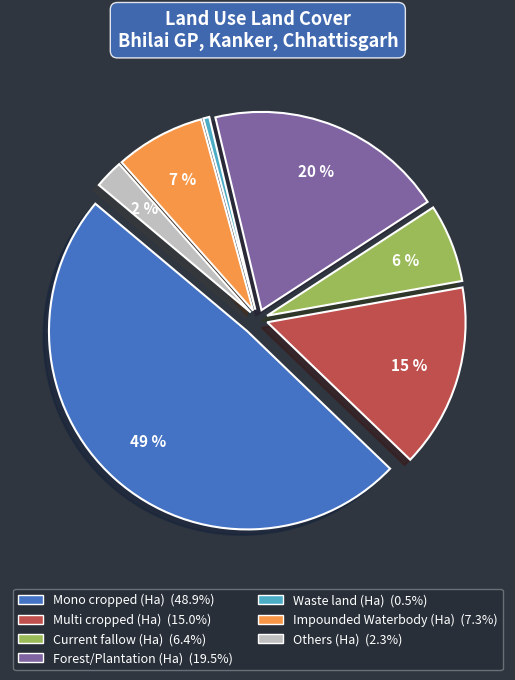

Rank the categories by value from highest to lowest.

Mono cropped (Ha), Forest/Plantation (Ha), Multi cropped (Ha), Impounded Waterbody (Ha), Current fallow (Ha), Others (Ha), Waste land (Ha)